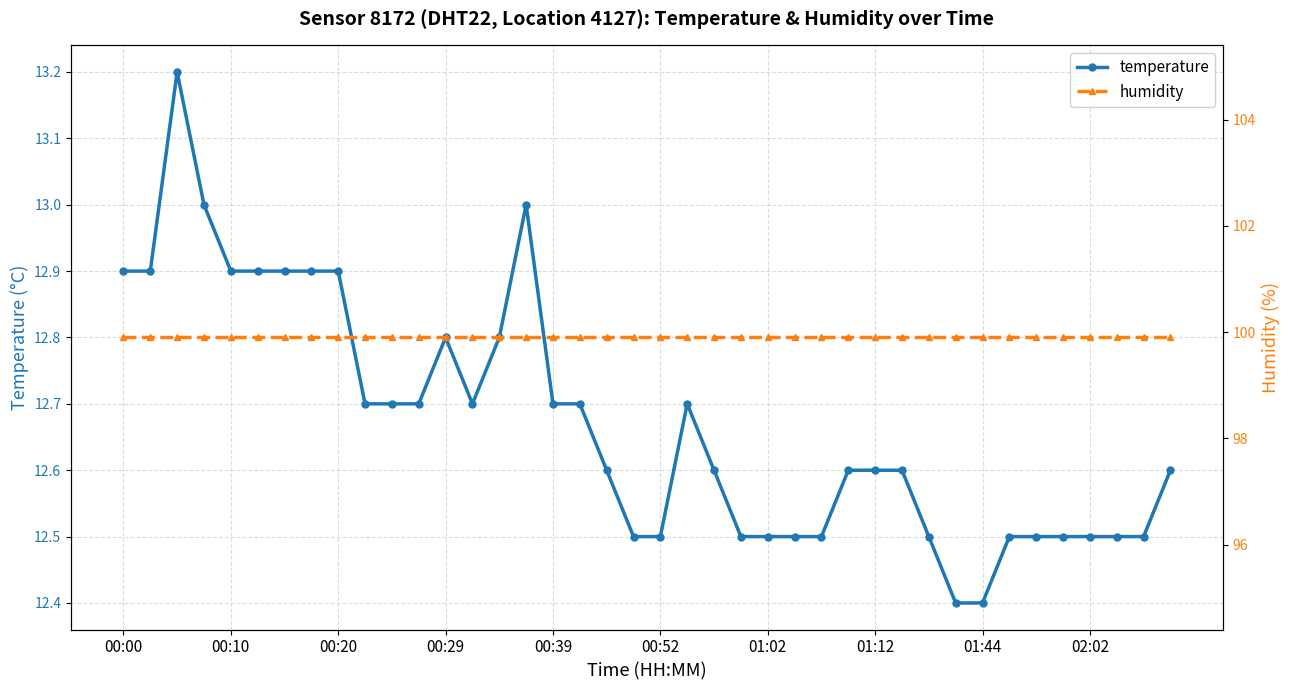

How many lines are shown in the chart?

2